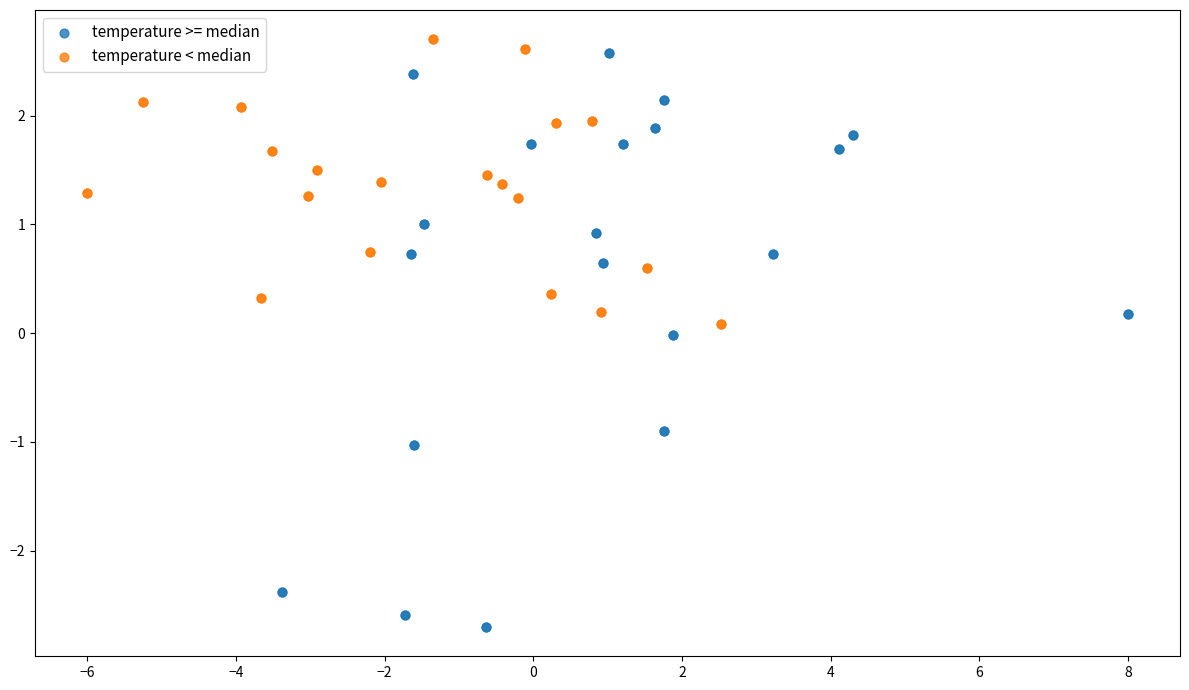

What are all the series names shown in the legend?

temperature >= median, temperature < median